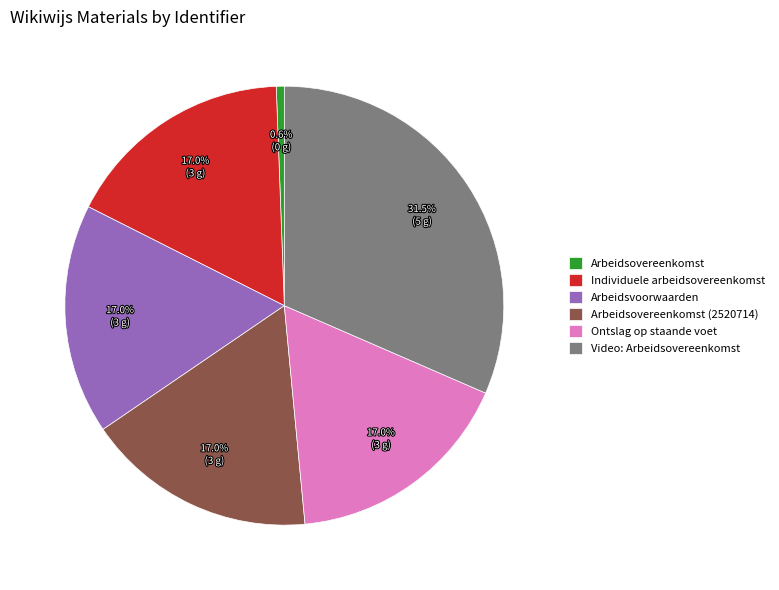

What percentage is the Arbeidsovereenkomst slice, to the nearest percent?

1%